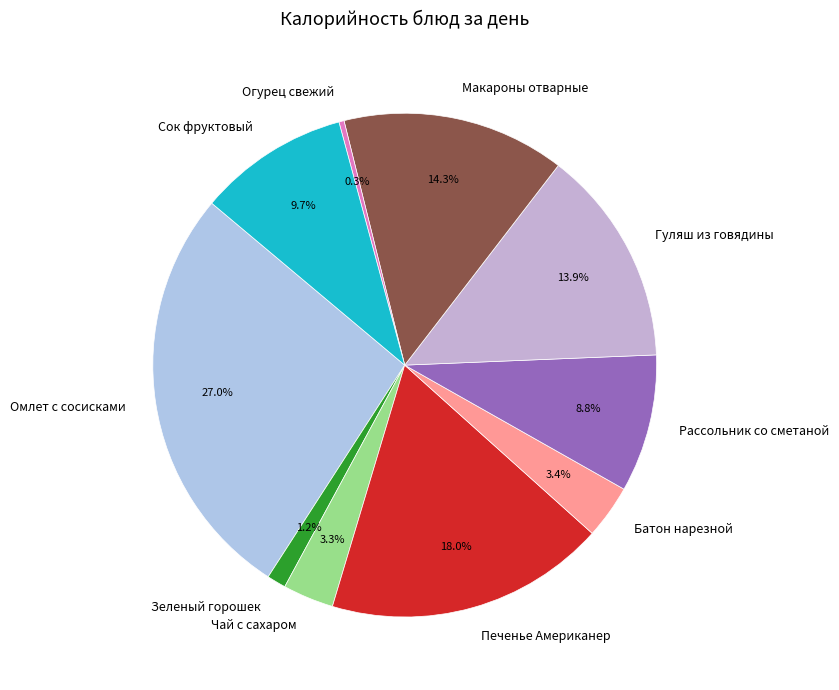

What percentage is the Рассольник со сметаной slice, to the nearest percent?

9%